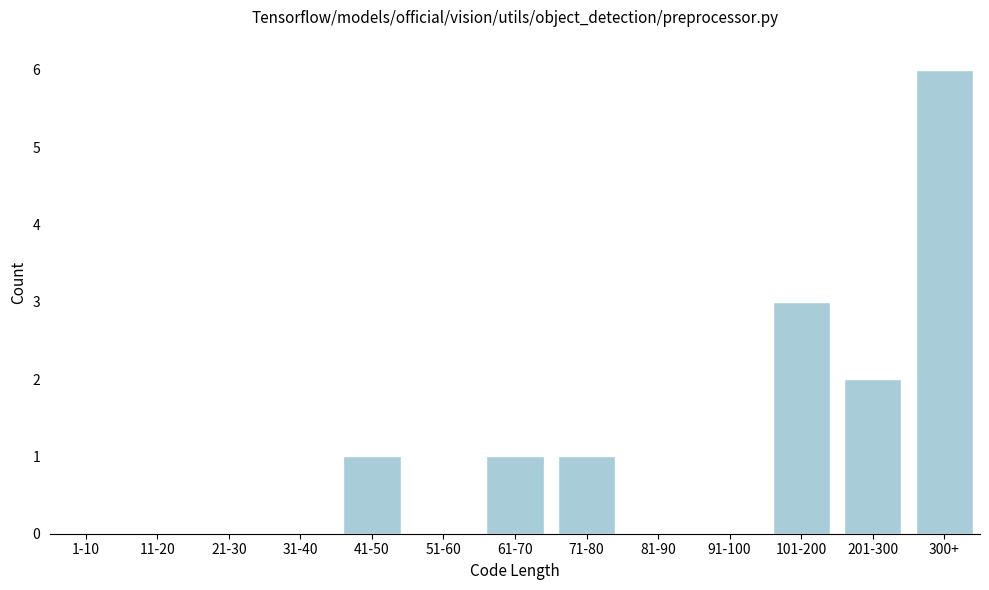

Reading left to right, extract all data points from this chart.

1-10=0	11-20=0	21-30=0	31-40=0	41-50=1	51-60=0	61-70=1	71-80=1	81-90=0	91-100=0	101-200=3	201-300=2	300+=6